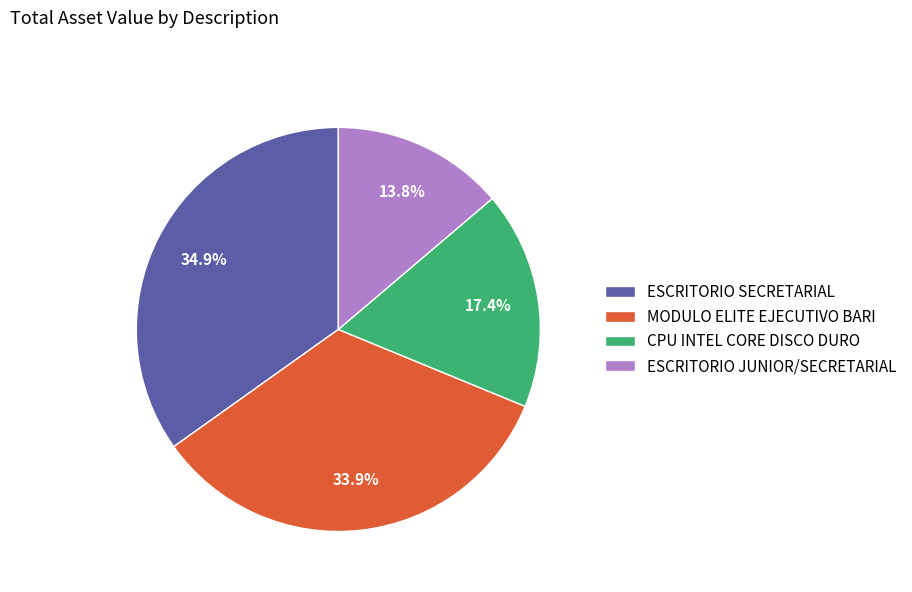

Does ESCRITORIO SECRETARIAL account for over 50% of the chart?

No